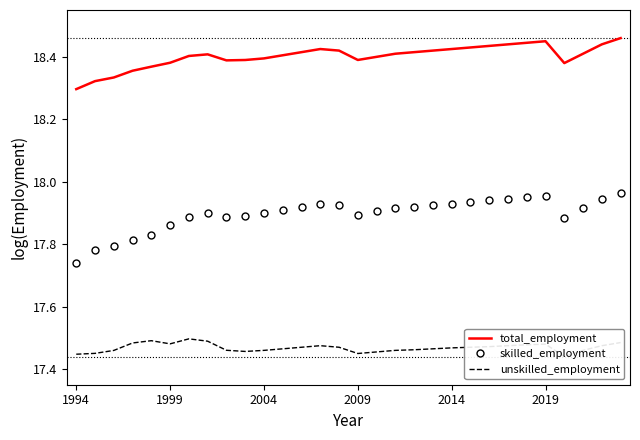

Rank the series by their average value, from lowest to highest.

unskilled_employment, skilled_employment, total_employment